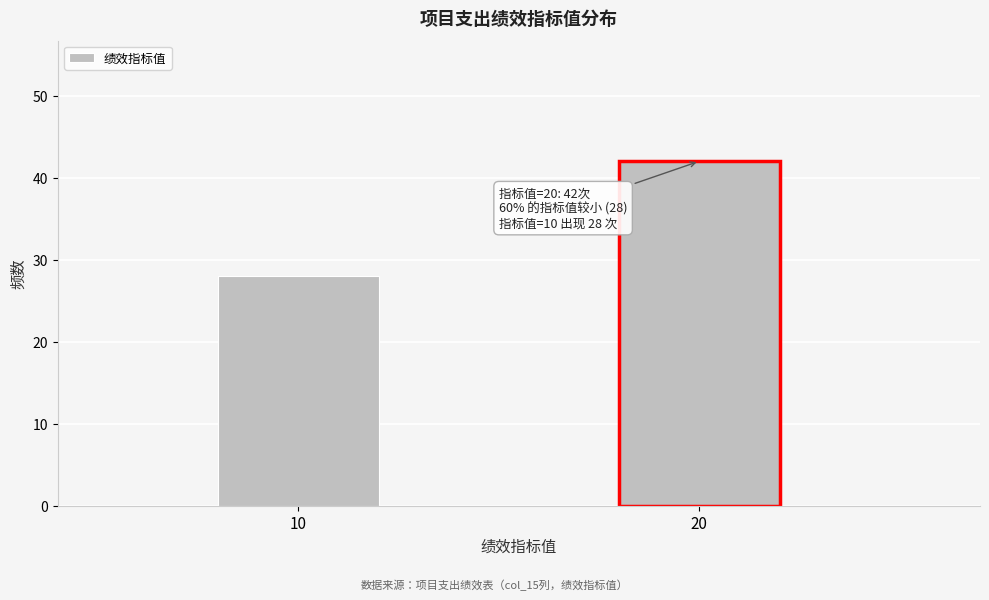

Reading left to right, extract all data points from this chart.

10=28	20=42